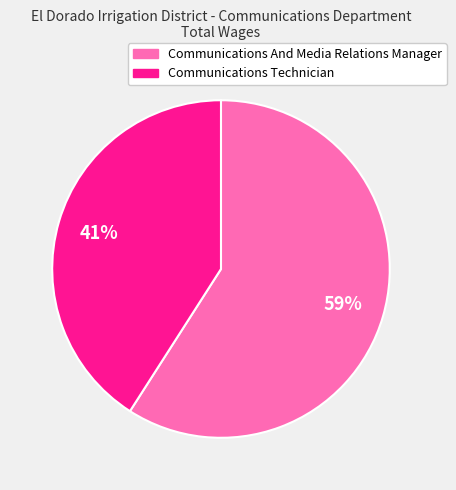

Count the number of slices in the pie.

2